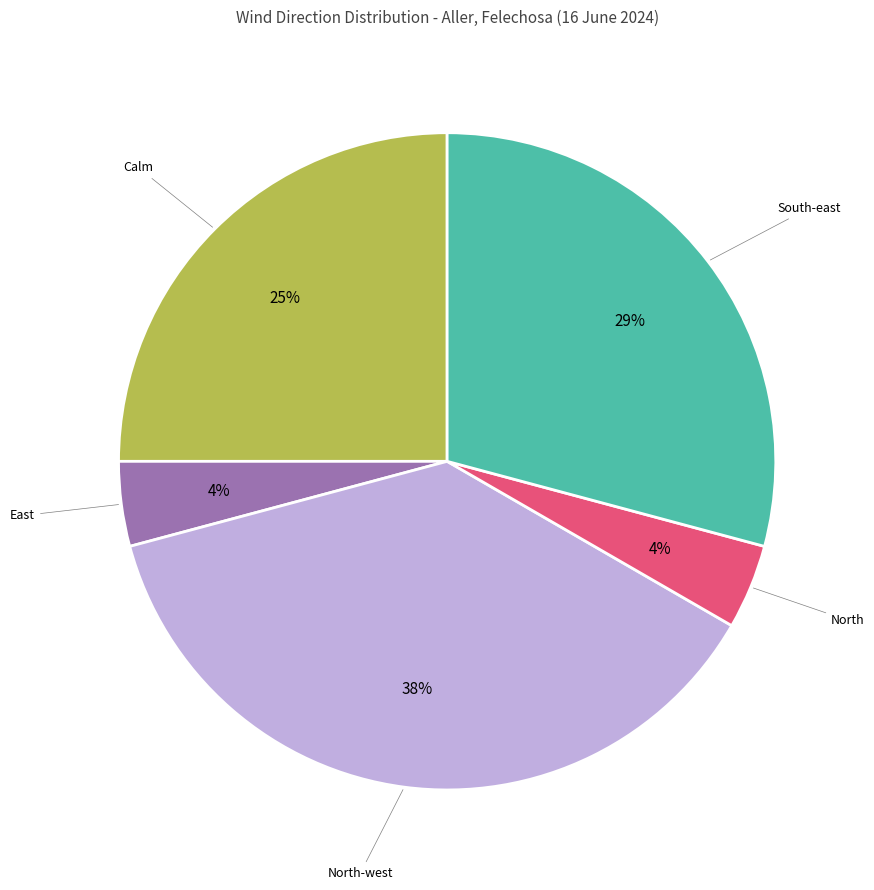

To the nearest percent, what is the average slice percentage?

20%